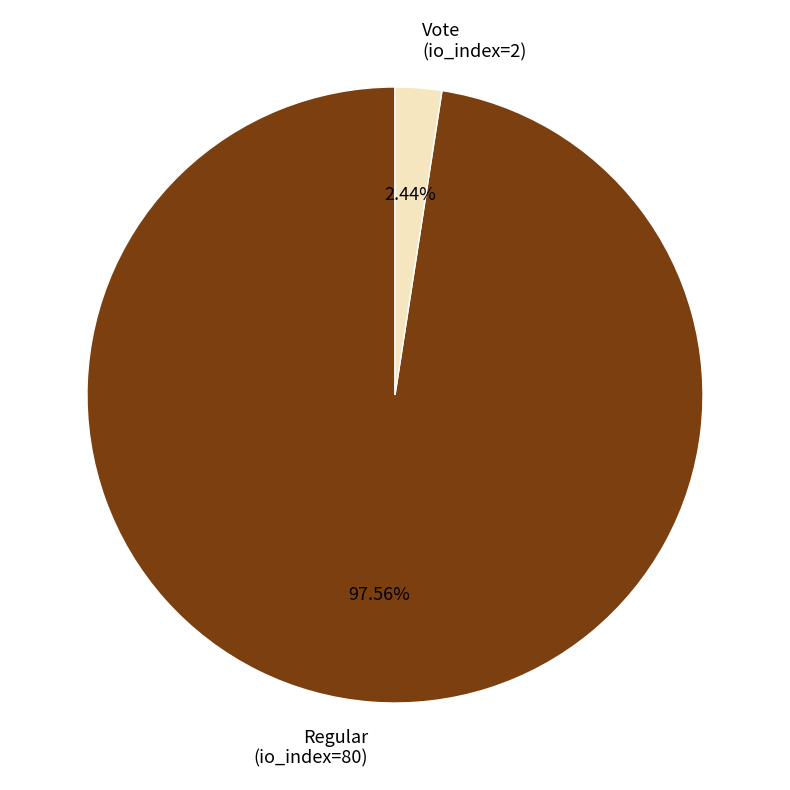

What is the ratio of the value at Regular (io_index=80) to the value at Vote (io_index=2)?

40.0